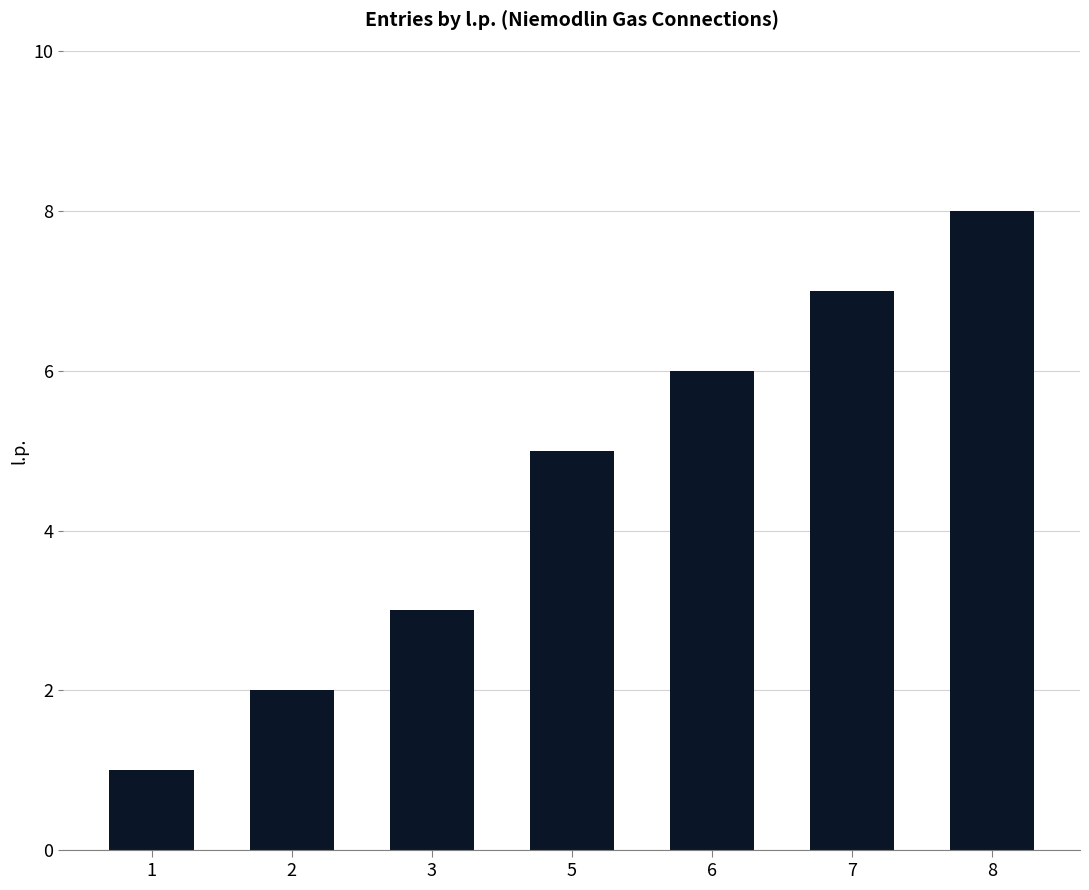

What is the value of the 5th bar from the left?

6